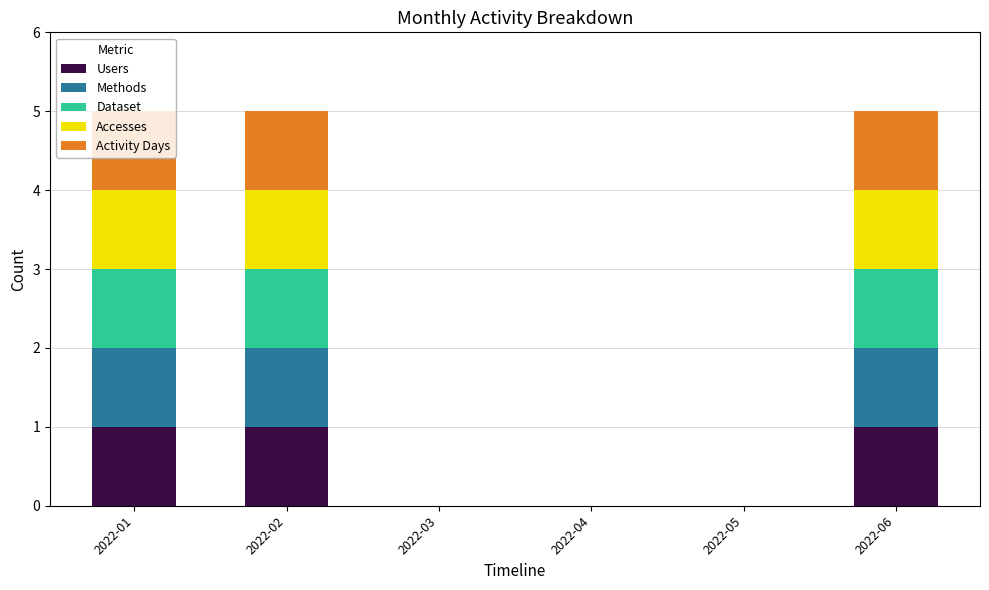

What are all the series names shown in the legend?

Users, Methods, Dataset, Accesses, Activity Days